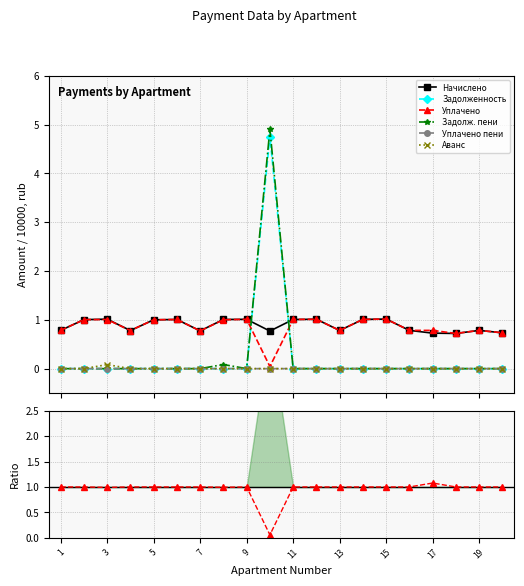

How many data points in nachisleno are less than 1?

10